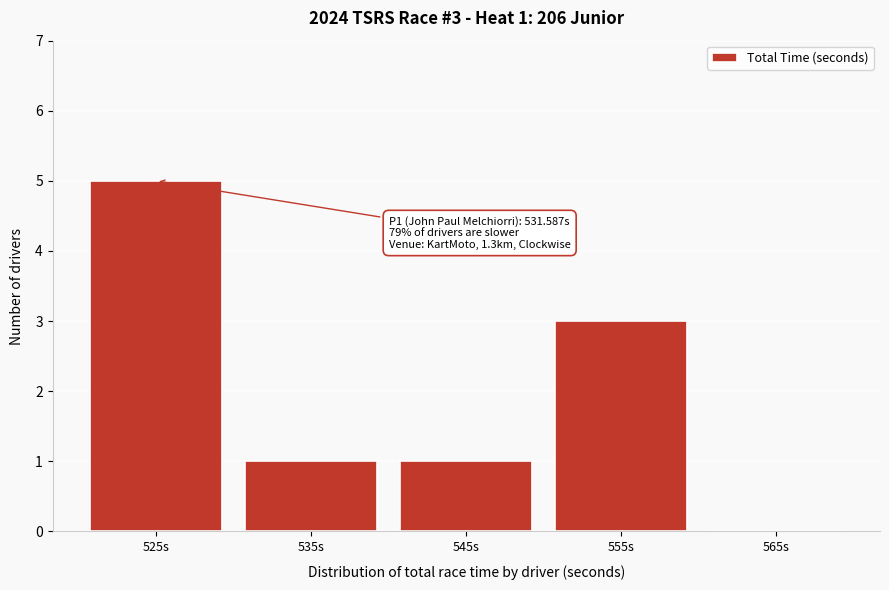

Reading right to left, what are all the values shown in this chart?

565s=0	555s=3	545s=1	535s=1	525s=5